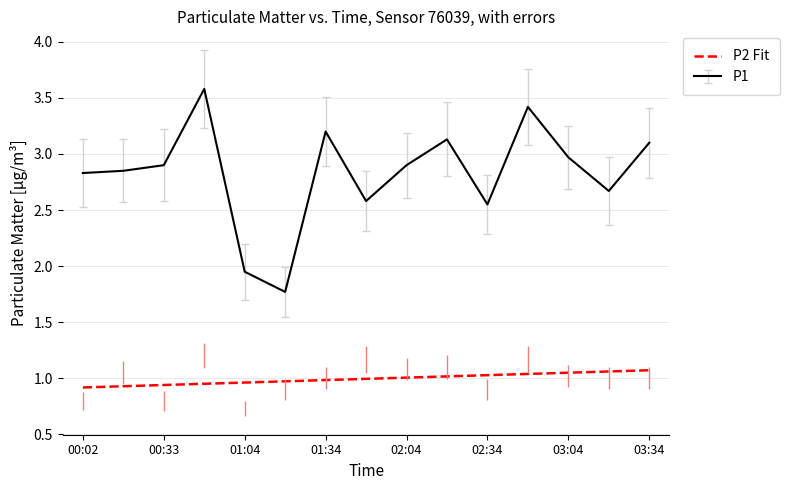

What is the difference between the second highest and minimum values?

1.6